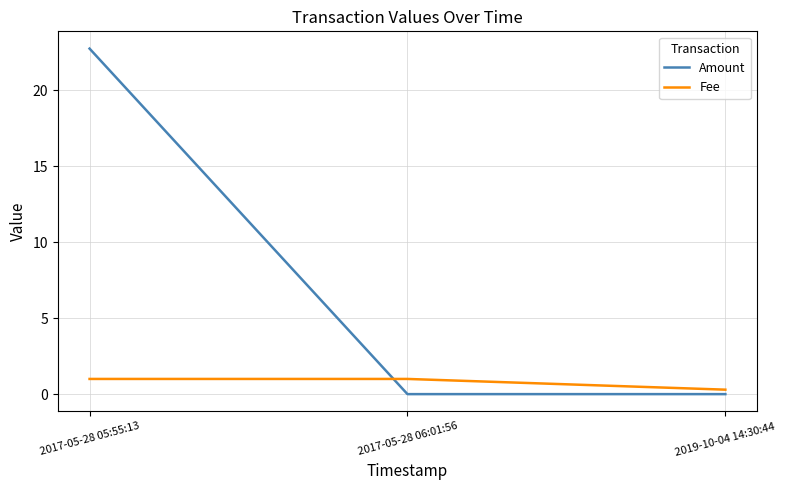

Is it true that Amount equals 22.8 at 2017-05-28 05:55:13?

True